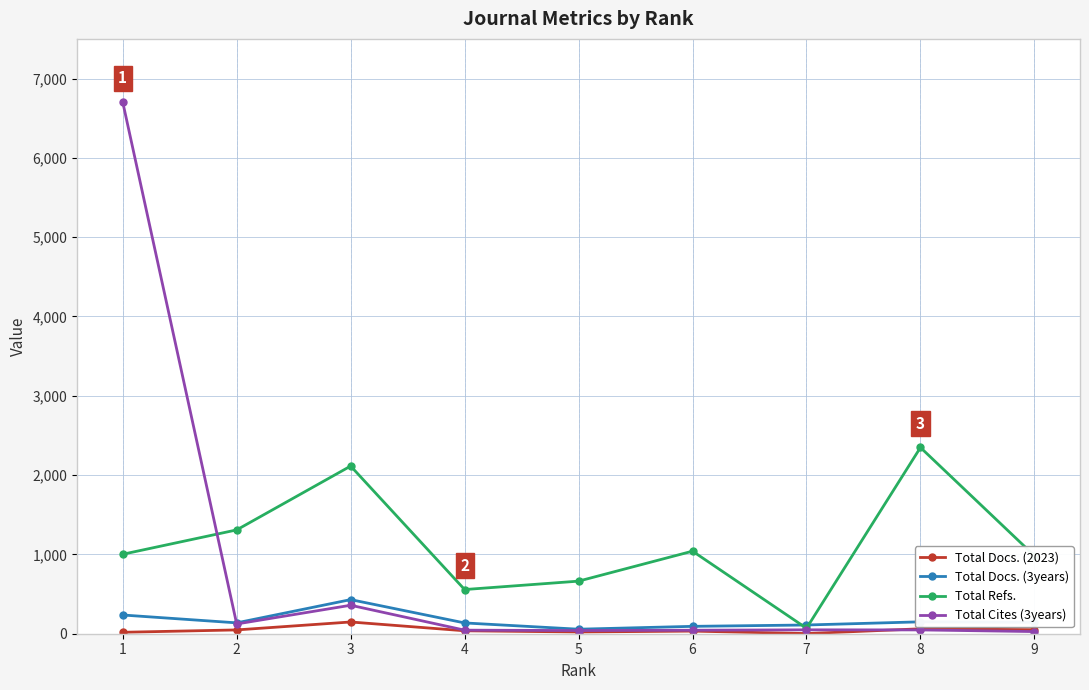

Is the value of Total Docs. (3years) at 3 greater than the value of Total Refs. at 3?

No